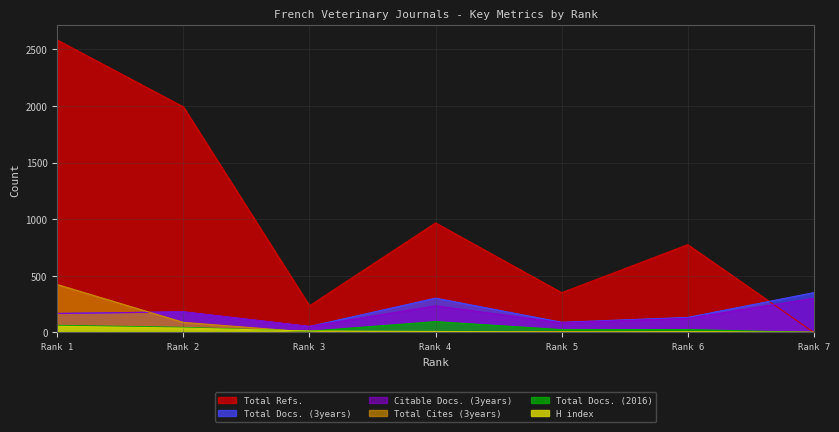

What is the total value across all series at Rank 3?

368